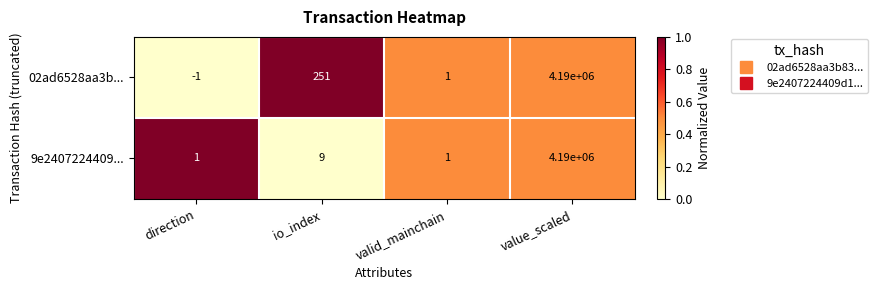

The 9e2407224409... series shows 1 at direction. True or false?

True